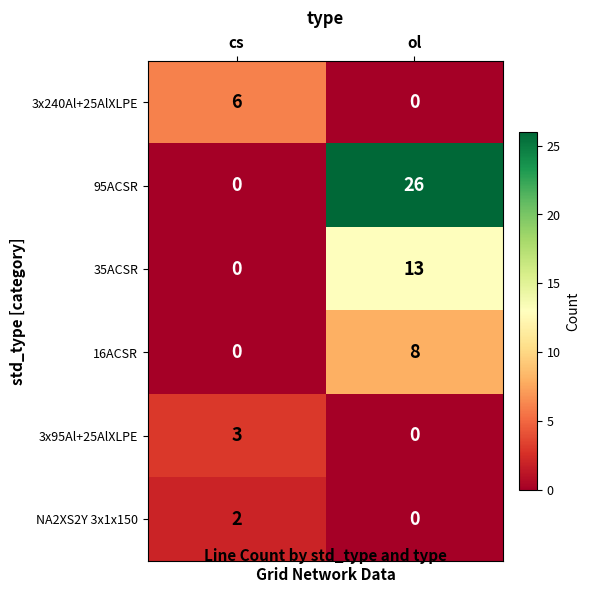

The NA2XS2Y 3x1x150 series shows -1 at ol. True or false?

False